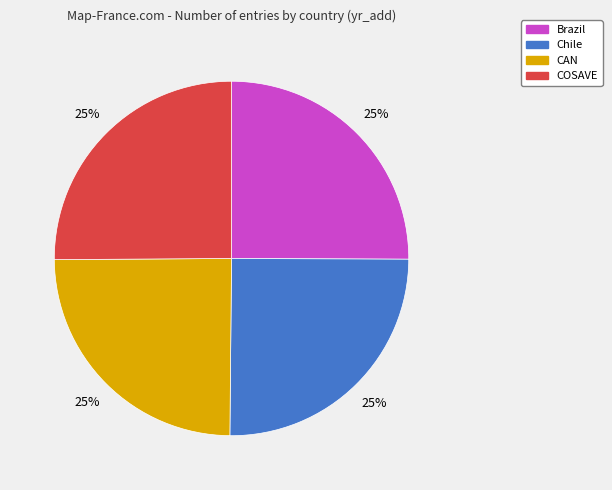

Does CAN account for over 50% of the chart?

No